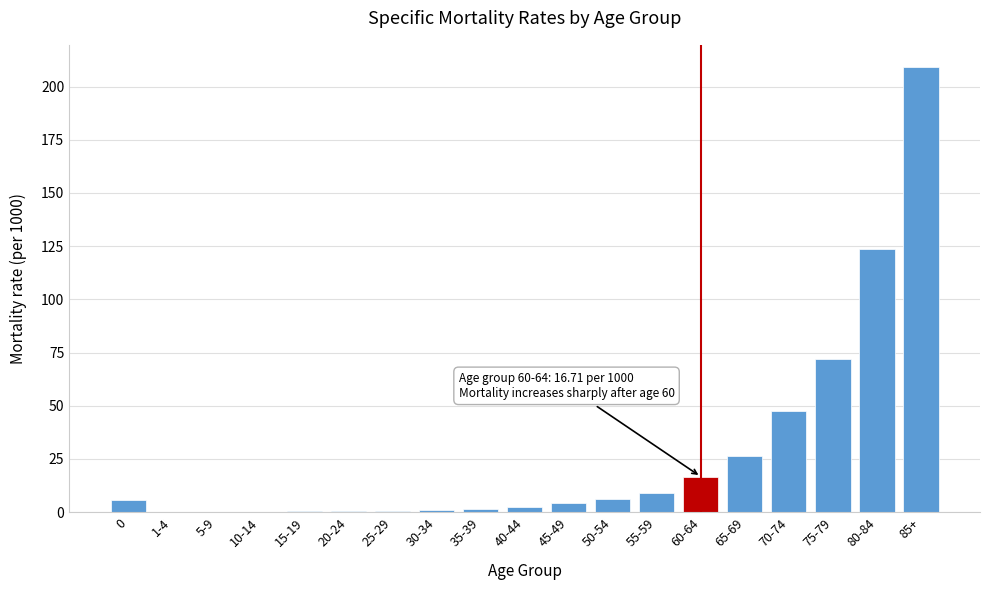

True or false: the data shows 0.5 at 15-19.

True